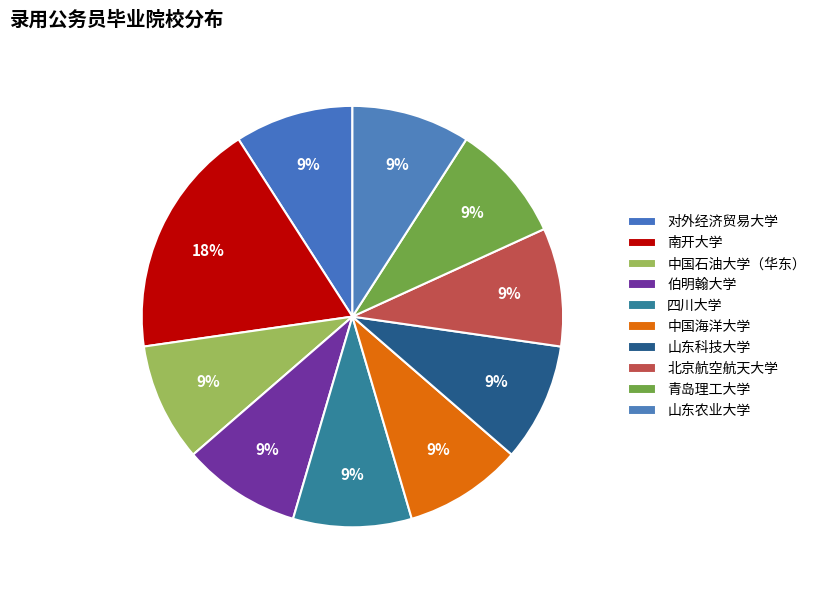

Which slice is the smallest?

对外经济贸易大学